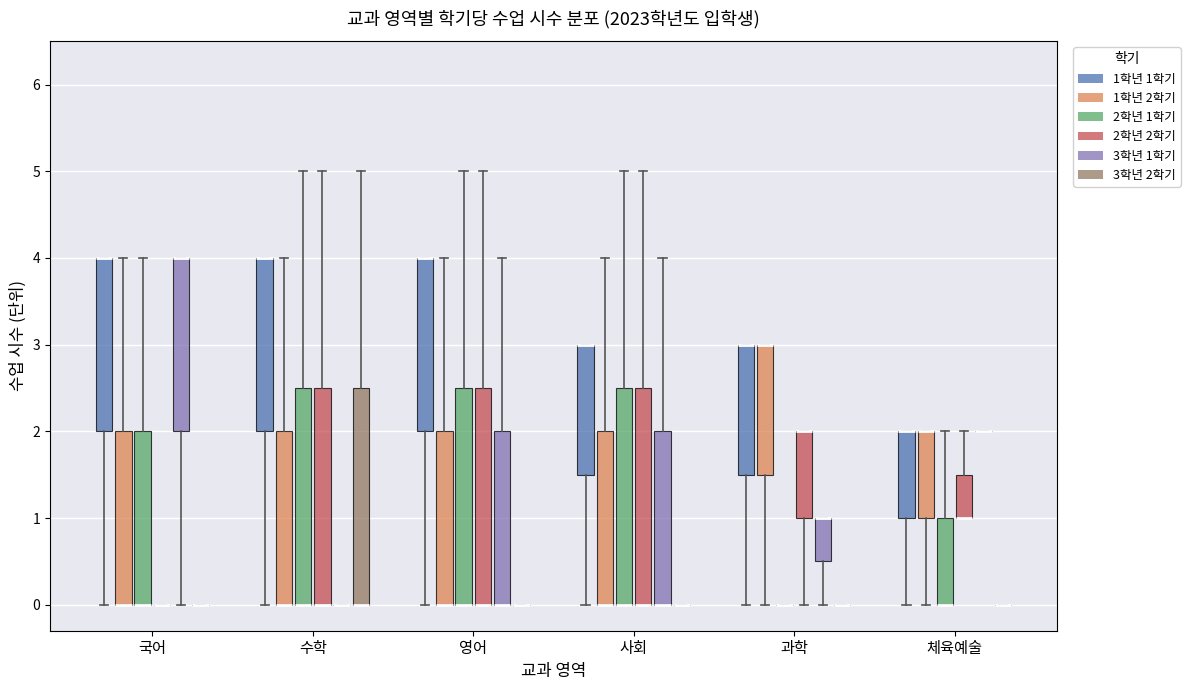

Reading left to right, read every box against the y-axis: the position of its median line, the range the box covers, and the ends of its whiskers. The values are not printed on the chart, so give them approximately, as read against the axis.

국어 (1학년 1학기): median 4.0 (drawn on the box's upper edge), box 2.0 to 4.0, whiskers 0.0 to 4.0
국어 (1학년 2학기): median 0.0 (drawn on the box's lower edge), box 0.0 to 2.0, whiskers 0.0 to 4.0
국어 (2학년 1학기): median 0.0 (drawn on the box's lower edge), box 0.0 to 2.0, whiskers 0.0 to 4.0
국어 (2학년 2학기): box collapsed to a line at 0.0, whiskers 0.0 to 0.0
국어 (3학년 1학기): median 4.0 (drawn on the box's upper edge), box 2.0 to 4.0, whiskers 0.0 to 4.0
국어 (3학년 2학기): box collapsed to a line at 0.0, whiskers 0.0 to 0.0
수학 (1학년 1학기): median 4.0 (drawn on the box's upper edge), box 2.0 to 4.0, whiskers 0.0 to 4.0
수학 (1학년 2학기): median 0.0 (drawn on the box's lower edge), box 0.0 to 2.0, whiskers 0.0 to 4.0
수학 (2학년 1학기): median 0.0 (drawn on the box's lower edge), box 0.0 to 2.5, whiskers 0.0 to 5.0
수학 (2학년 2학기): median 0.0 (drawn on the box's lower edge), box 0.0 to 2.5, whiskers 0.0 to 5.0
수학 (3학년 1학기): box collapsed to a line at 0.0, whiskers 0.0 to 0.0
수학 (3학년 2학기): median 0.0 (drawn on the box's lower edge), box 0.0 to 2.5, whiskers 0.0 to 5.0
영어 (1학년 1학기): median 4.0 (drawn on the box's upper edge), box 2.0 to 4.0, whiskers 0.0 to 4.0
영어 (1학년 2학기): median 0.0 (drawn on the box's lower edge), box 0.0 to 2.0, whiskers 0.0 to 4.0
영어 (2학년 1학기): median 0.0 (drawn on the box's lower edge), box 0.0 to 2.5, whiskers 0.0 to 5.0
영어 (2학년 2학기): median 0.0 (drawn on the box's lower edge), box 0.0 to 2.5, whiskers 0.0 to 5.0
영어 (3학년 1학기): median 0.0 (drawn on the box's lower edge), box 0.0 to 2.0, whiskers 0.0 to 4.0
영어 (3학년 2학기): box collapsed to a line at 0.0, whiskers 0.0 to 0.0
사회 (1학년 1학기): median 3.0 (drawn on the box's upper edge), box 1.5 to 3.0, whiskers 0.0 to 3.0
사회 (1학년 2학기): median 0.0 (drawn on the box's lower edge), box 0.0 to 2.0, whiskers 0.0 to 4.0
사회 (2학년 1학기): median 0.0 (drawn on the box's lower edge), box 0.0 to 2.5, whiskers 0.0 to 5.0
사회 (2학년 2학기): median 0.0 (drawn on the box's lower edge), box 0.0 to 2.5, whiskers 0.0 to 5.0
사회 (3학년 1학기): median 0.0 (drawn on the box's lower edge), box 0.0 to 2.0, whiskers 0.0 to 4.0
사회 (3학년 2학기): box collapsed to a line at 0.0, whiskers 0.0 to 0.0
과학 (1학년 1학기): median 3.0 (drawn on the box's upper edge), box 1.5 to 3.0, whiskers 0.0 to 3.0
과학 (1학년 2학기): median 3.0 (drawn on the box's upper edge), box 1.5 to 3.0, whiskers 0.0 to 3.0
과학 (2학년 1학기): box collapsed to a line at 0.0, whiskers 0.0 to 0.0
과학 (2학년 2학기): median 2.0 (drawn on the box's upper edge), box 1.0 to 2.0, whiskers 0.0 to 2.0
과학 (3학년 1학기): median 1.0 (drawn on the box's upper edge), box 0.5 to 1.0, whiskers 0.0 to 1.0
과학 (3학년 2학기): box collapsed to a line at 0.0, whiskers 0.0 to 0.0
체육예술 (1학년 1학기): median 2.0 (drawn on the box's upper edge), box 1.0 to 2.0, whiskers 0.0 to 2.0
체육예술 (1학년 2학기): median 2.0 (drawn on the box's upper edge), box 1.0 to 2.0, whiskers 0.0 to 2.0
체육예술 (2학년 1학기): median 0.0 (drawn on the box's lower edge), box 0.0 to 1.0, whiskers 0.0 to 2.0
체육예술 (2학년 2학기): median 1.0 (drawn on the box's lower edge), box 1.0 to 1.5, whiskers 1.0 to 2.0
체육예술 (3학년 1학기): box collapsed to a line at 2.0, whiskers 2.0 to 2.0
체육예술 (3학년 2학기): box collapsed to a line at 0.0, whiskers 0.0 to 0.0